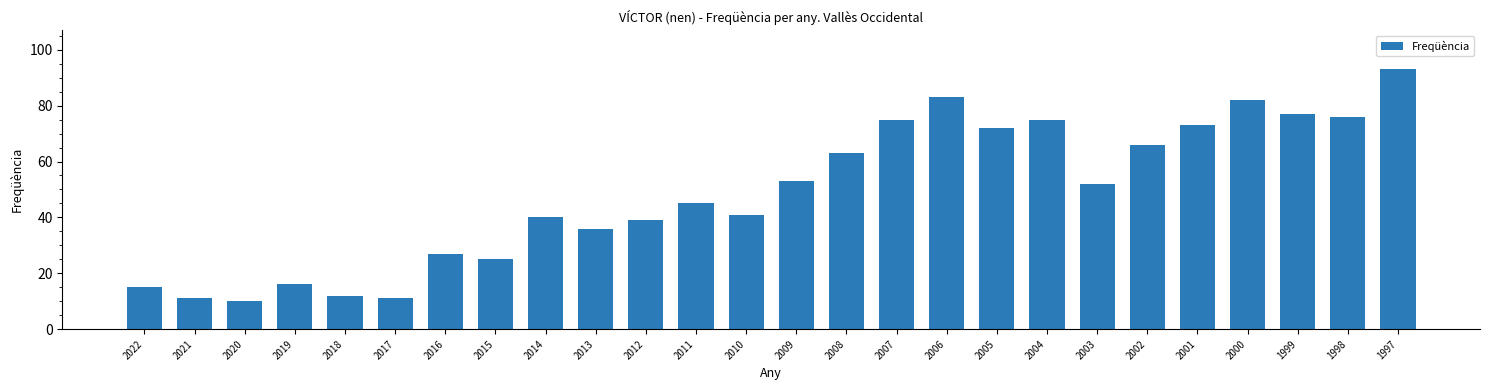

Between 2005 and 2016, which is larger?

2005